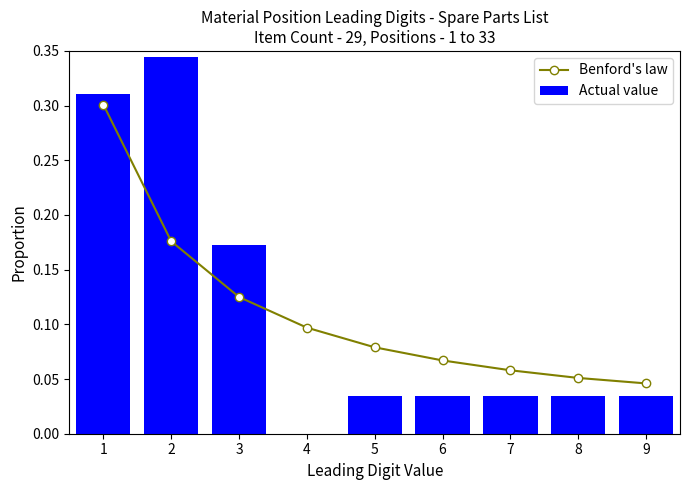

What is the approximate value of Benford's law at 8?

0.1